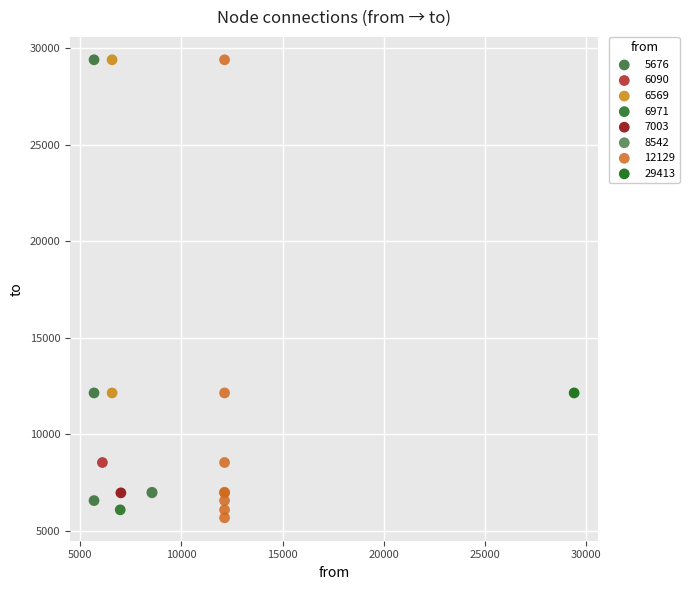

What are all the series names shown in the legend?

5676, 6090, 6569, 6971, 7003, 8542, 12129, 29413